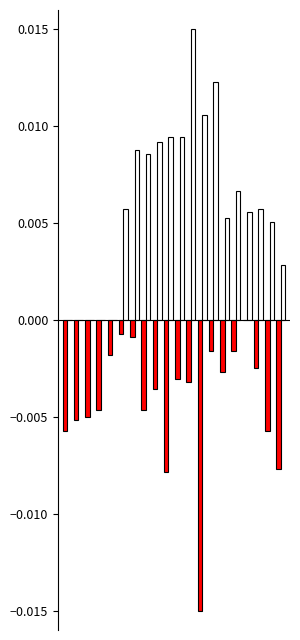

How many distinct data groups are displayed?

2